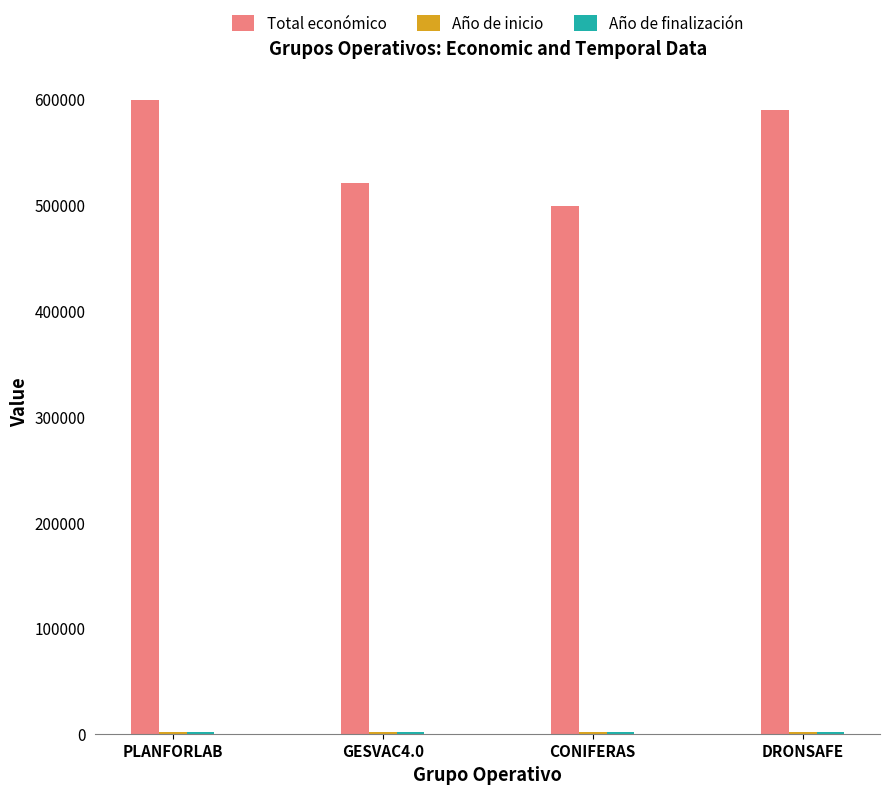

What is the greatest value displayed?

599134